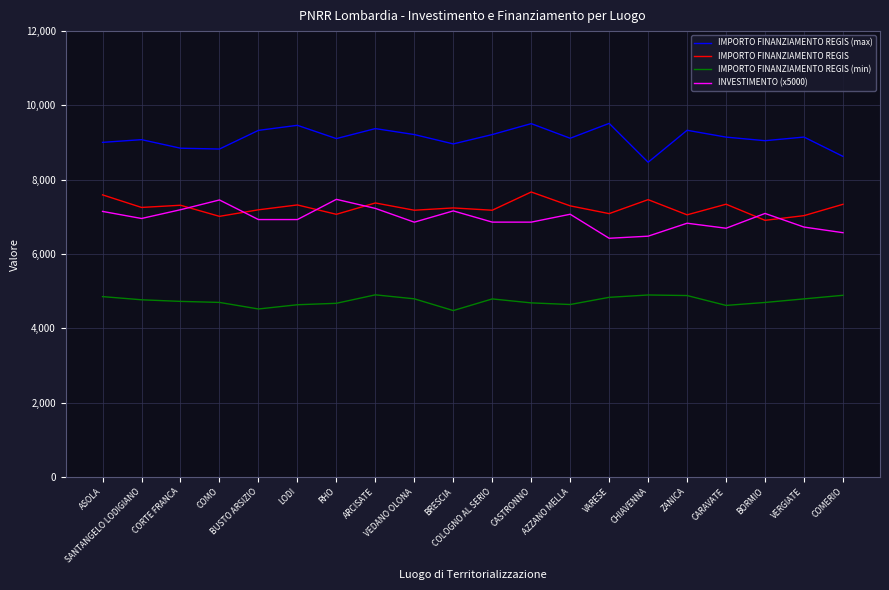

What is the maximum value for IMPORTO FINANZIAMENTO REGIS (max)?

9517.4